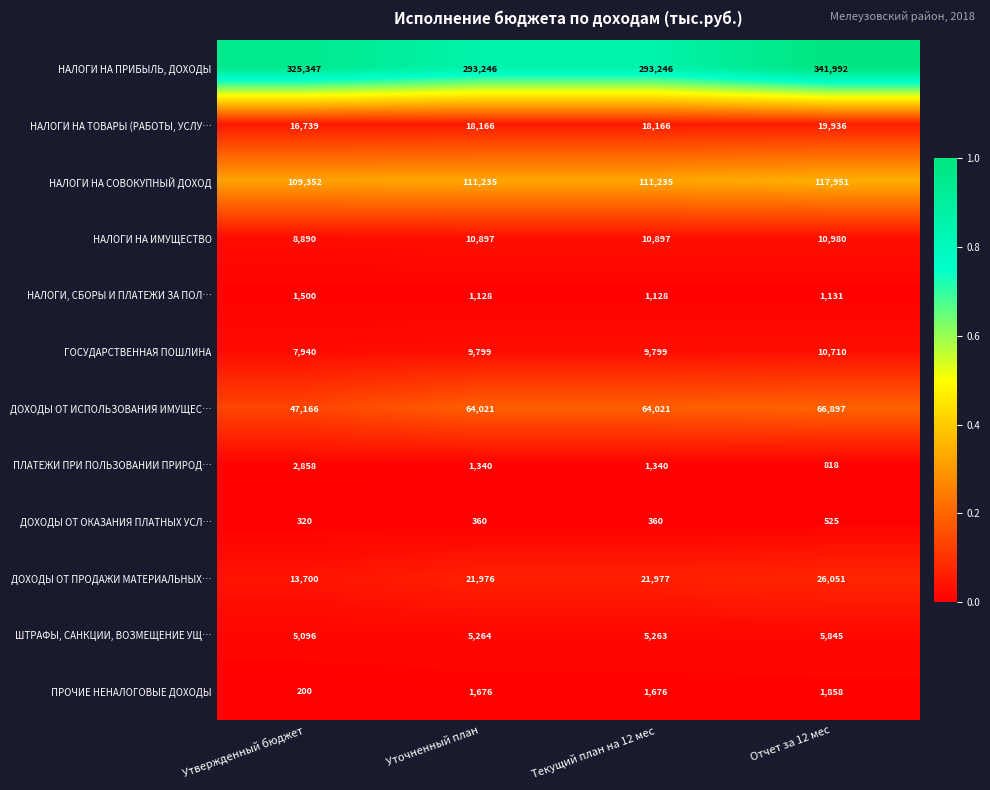

Is it true that ДОХОДЫ ОТ ИСПОЛЬЗОВАНИЯ ИМУЩЕС… equals 64021 at Уточненный план?

True